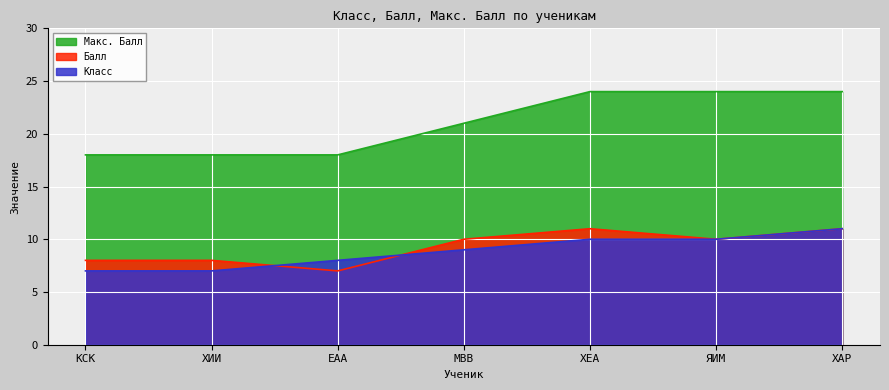

What are all the series names shown in the legend?

Макс. Балл, Балл, Класс